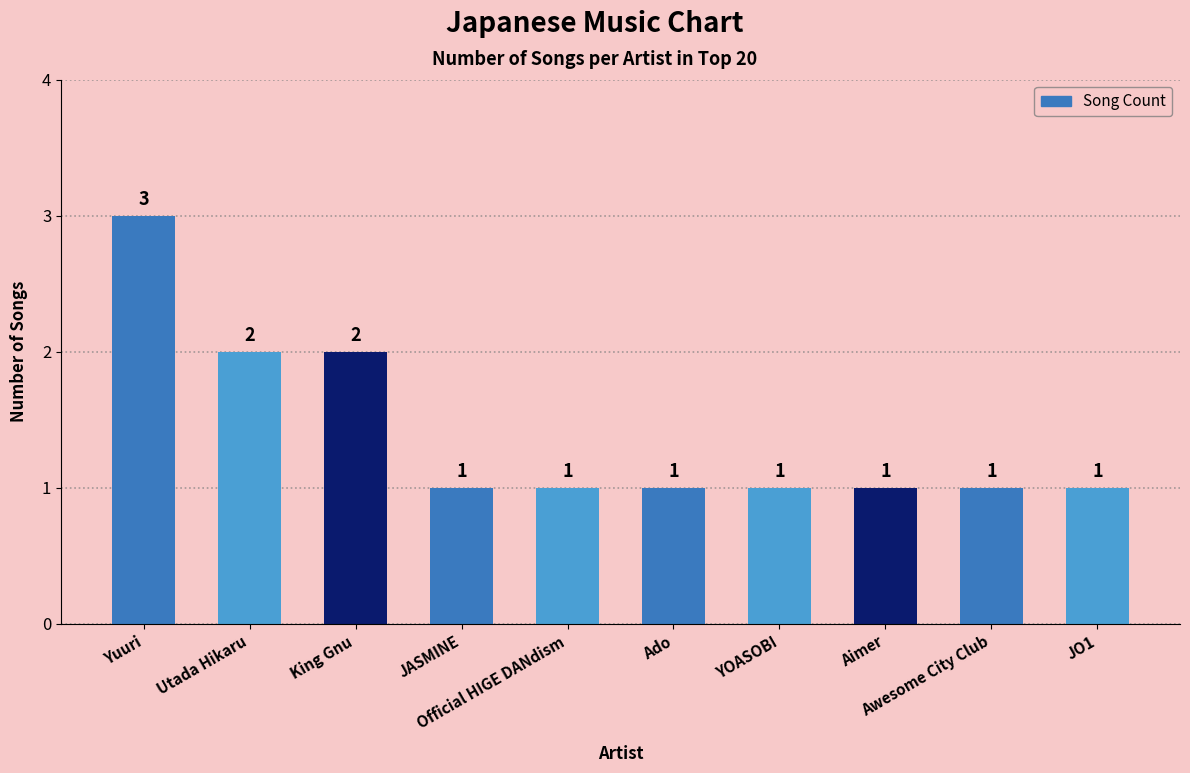

What is the ratio of the value at YOASOBI to the value at Yuuri?

0.3